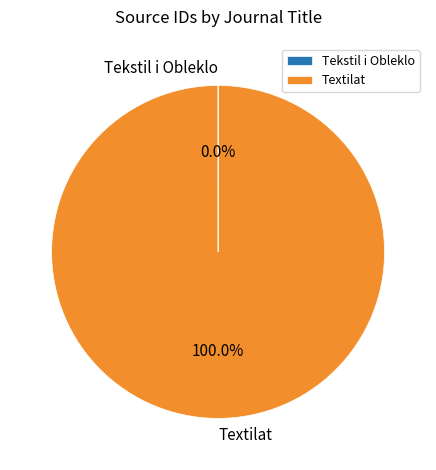

Which category has the biggest portion of the pie?

Textilat